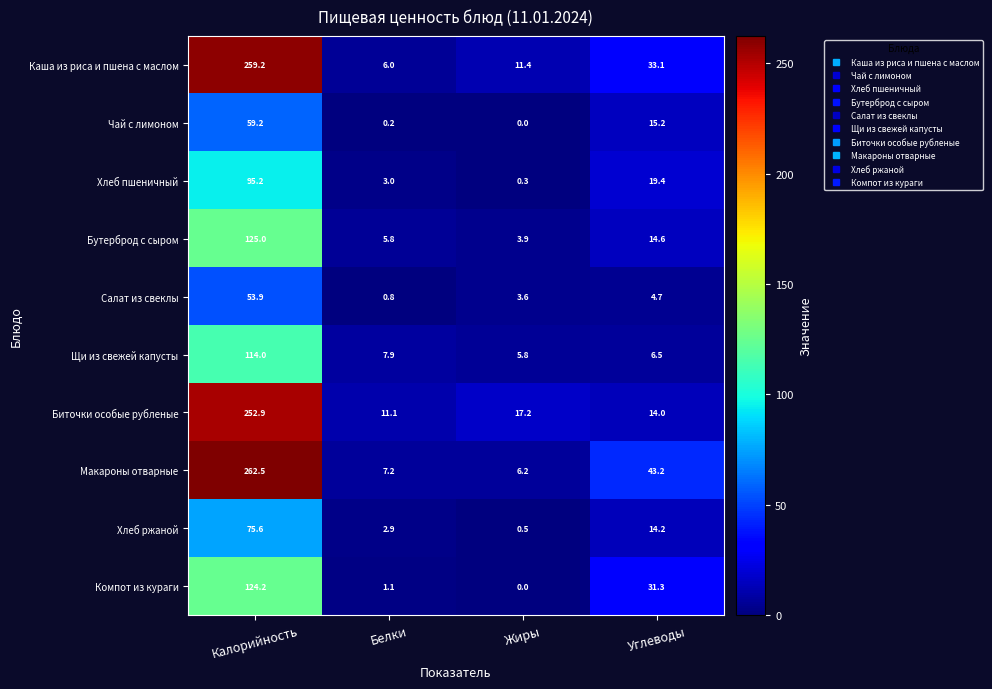

Is it true that Биточки особые рубленые equals 23.3 at Жиры?

False